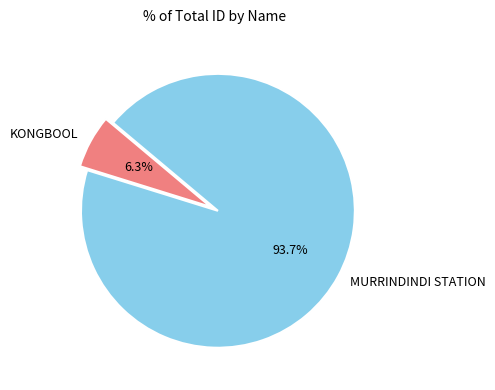

To the nearest percent, what portion does KONGBOOL represent?

6%